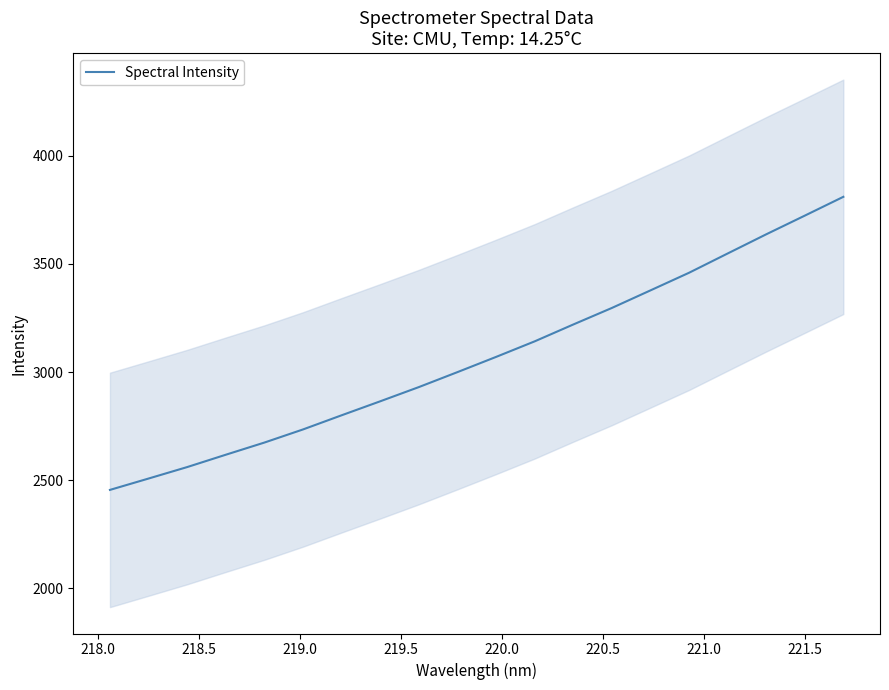

True or false: the data has more than 0 interior local peaks.

False